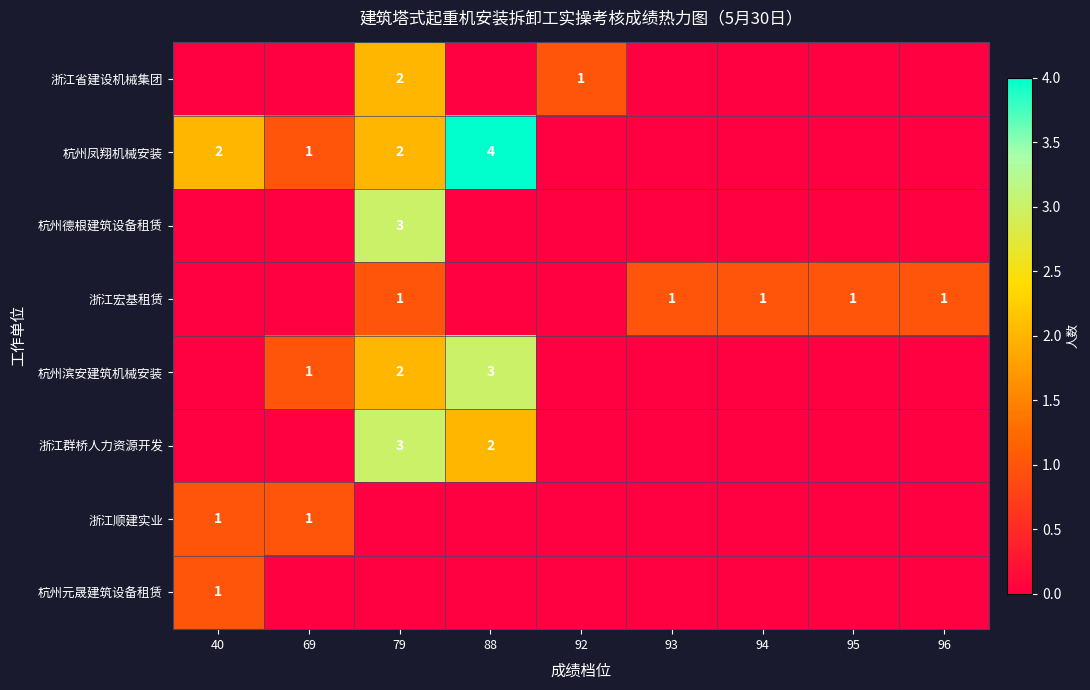

Is the value of 浙江省建设机械集团 at 69 greater than the value of 浙江顺建实业 at 93?

No